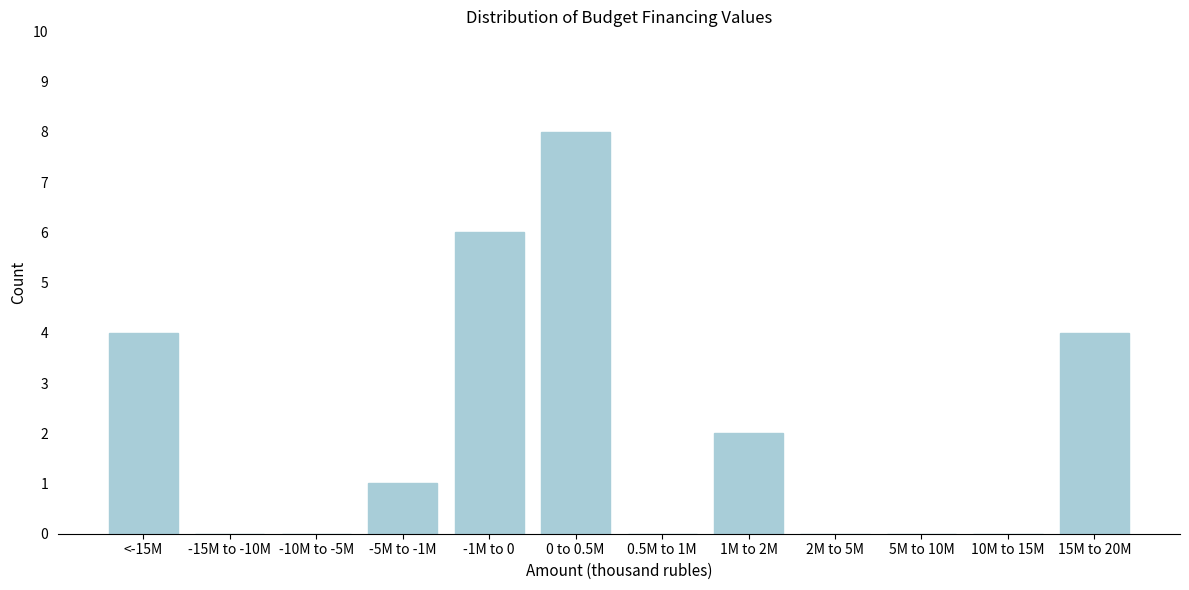

Reading left to right, what are all the values shown in this chart?

<-15M=4	-15M to -10M=0	-10M to -5M=0	-5M to -1M=1	-1M to 0=6	0 to 0.5M=8	0.5M to 1M=0	1M to 2M=2	2M to 5M=0	5M to 10M=0	10M to 15M=0	15M to 20M=4